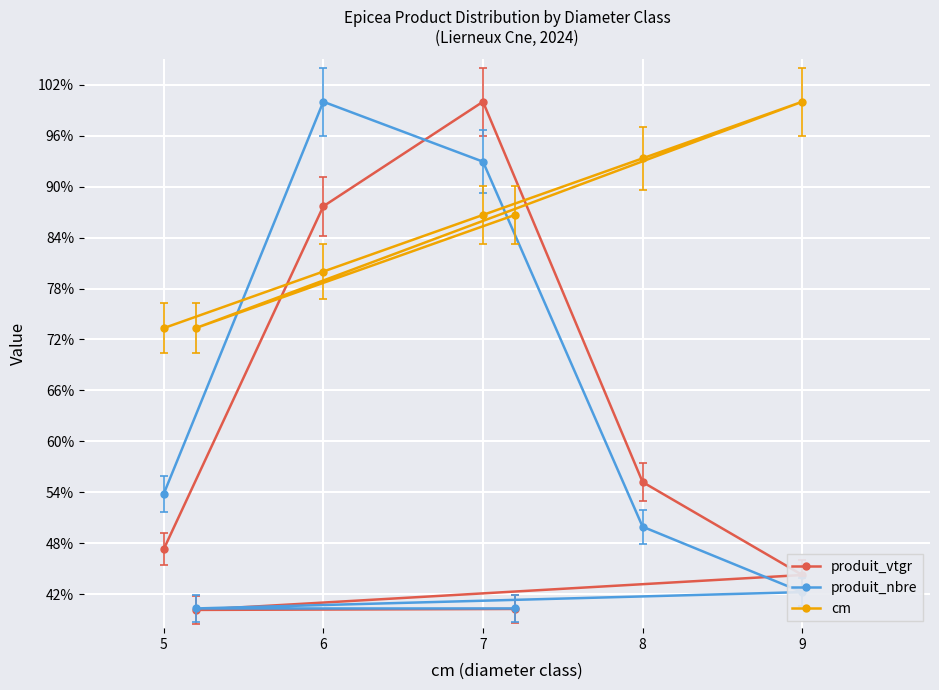

What is the difference between the highest and lowest values at 8?

43.4